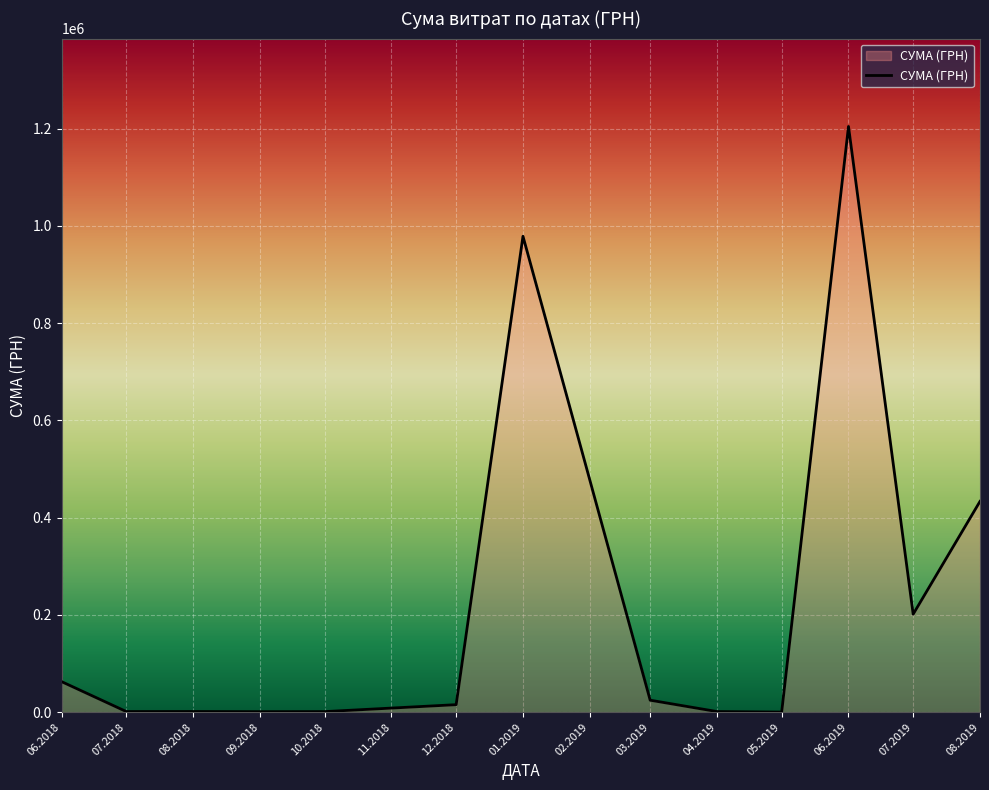

What is the change in value from 06.2018 to 01.2019?

+915690.1